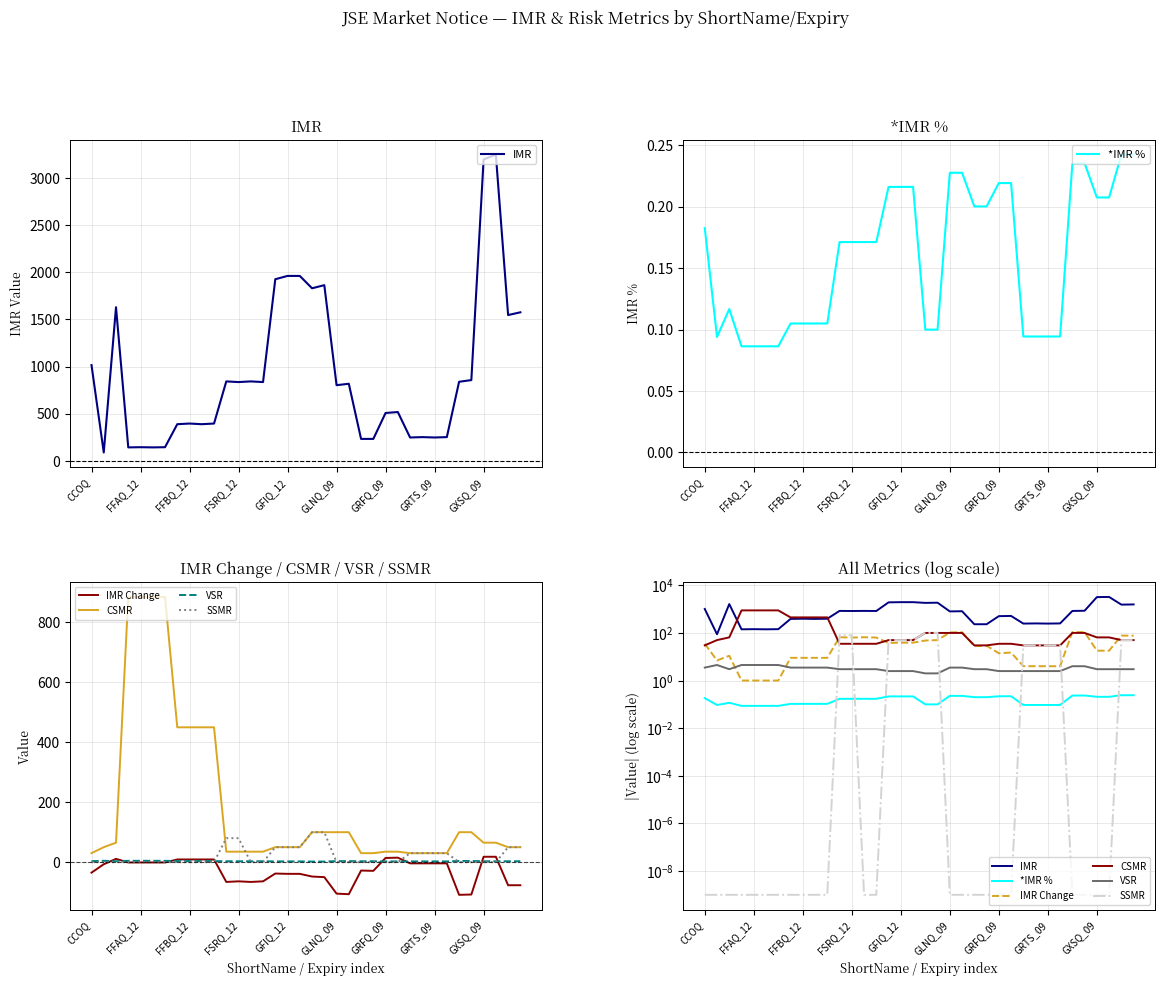

True or false: VSR and IMR intersect in this chart.

False